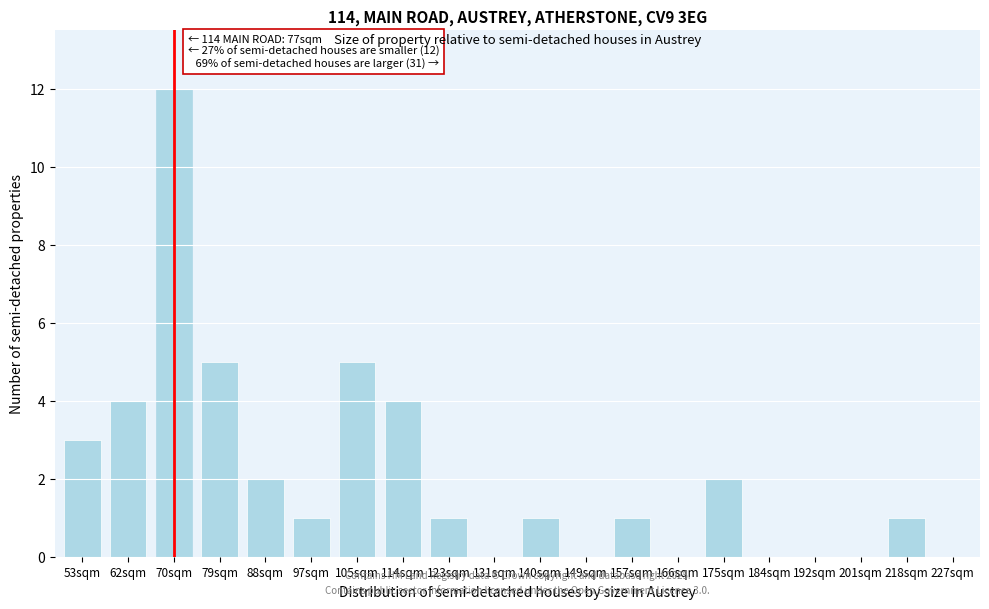

Reading left to right, transcribe all the data shown in this chart.

53sqm=3	62sqm=4	70sqm=12	79sqm=5	88sqm=2	97sqm=1	105sqm=5	114sqm=4	123sqm=1	131sqm=0	140sqm=1	149sqm=0	157sqm=1	166sqm=0	175sqm=2	184sqm=0	192sqm=0	201sqm=0	218sqm=1	227sqm=0